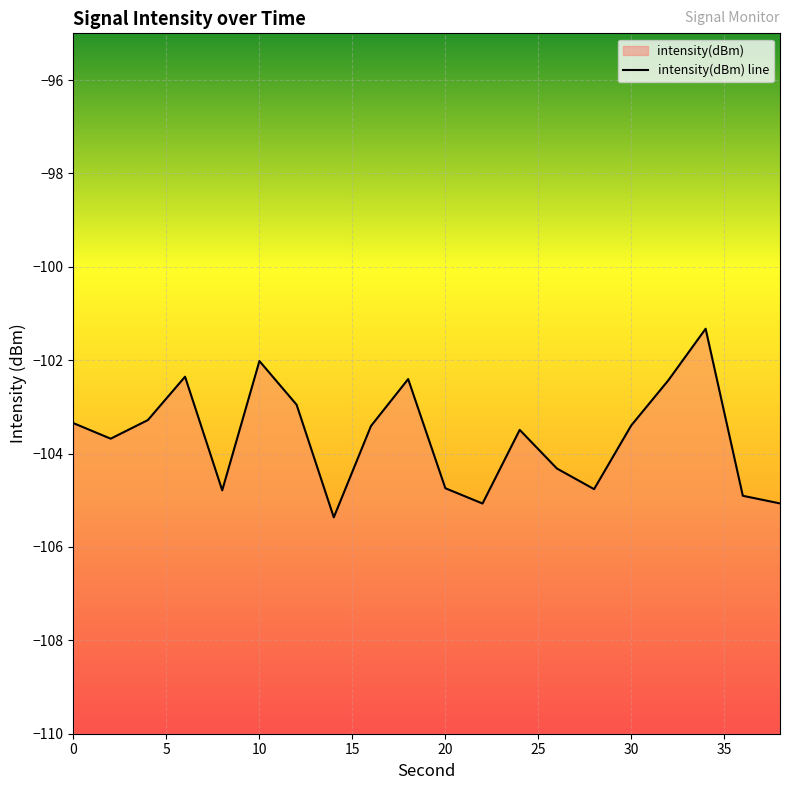

Reading left to right, extract all data points from this chart.

-103.3	-103.7	-103.3	-102.4	-104.8	-102.0	-103.0	-105.4	-103.4	-102.4	-104.7	-105.1	-103.5	-104.3	-104.8	-103.4	-102.4	-101.3	-104.9	-105.1